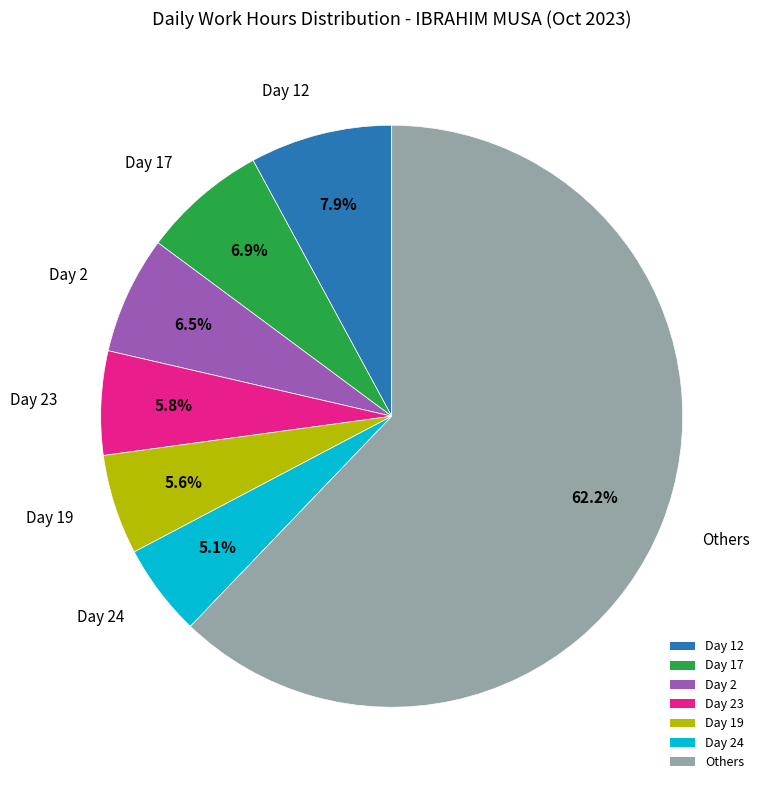

What is the largest slice in the pie chart?

Others